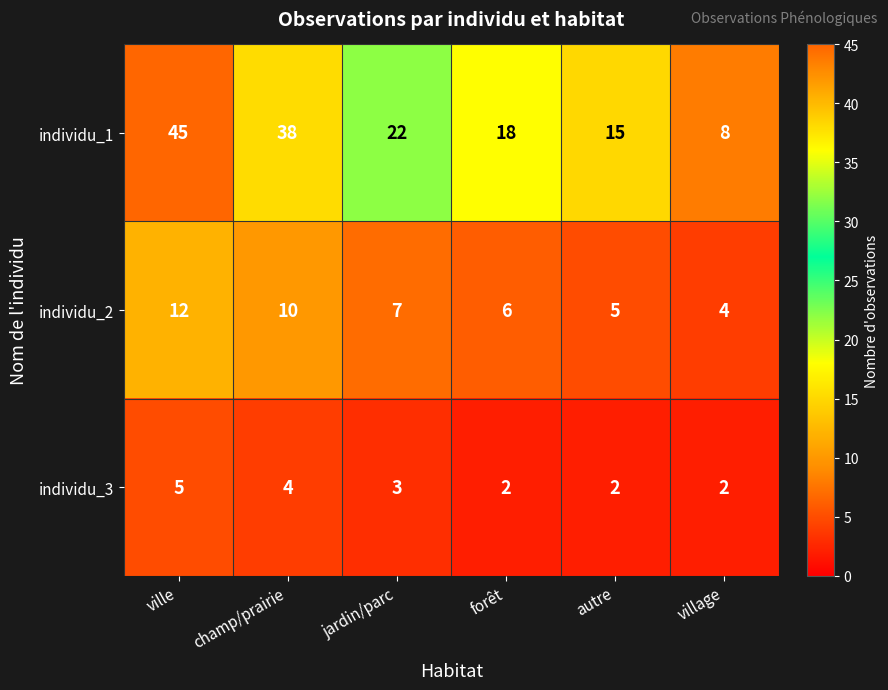

Reading left to right, extract all data points from this chart.

individu_1: ville=45	champ/prairie=38	jardin/parc=22	forêt=18	autre=15	village=8
individu_2: ville=12	champ/prairie=10	jardin/parc=7	forêt=6	autre=5	village=4
individu_3: ville=5	champ/prairie=4	jardin/parc=3	forêt=2	autre=2	village=2